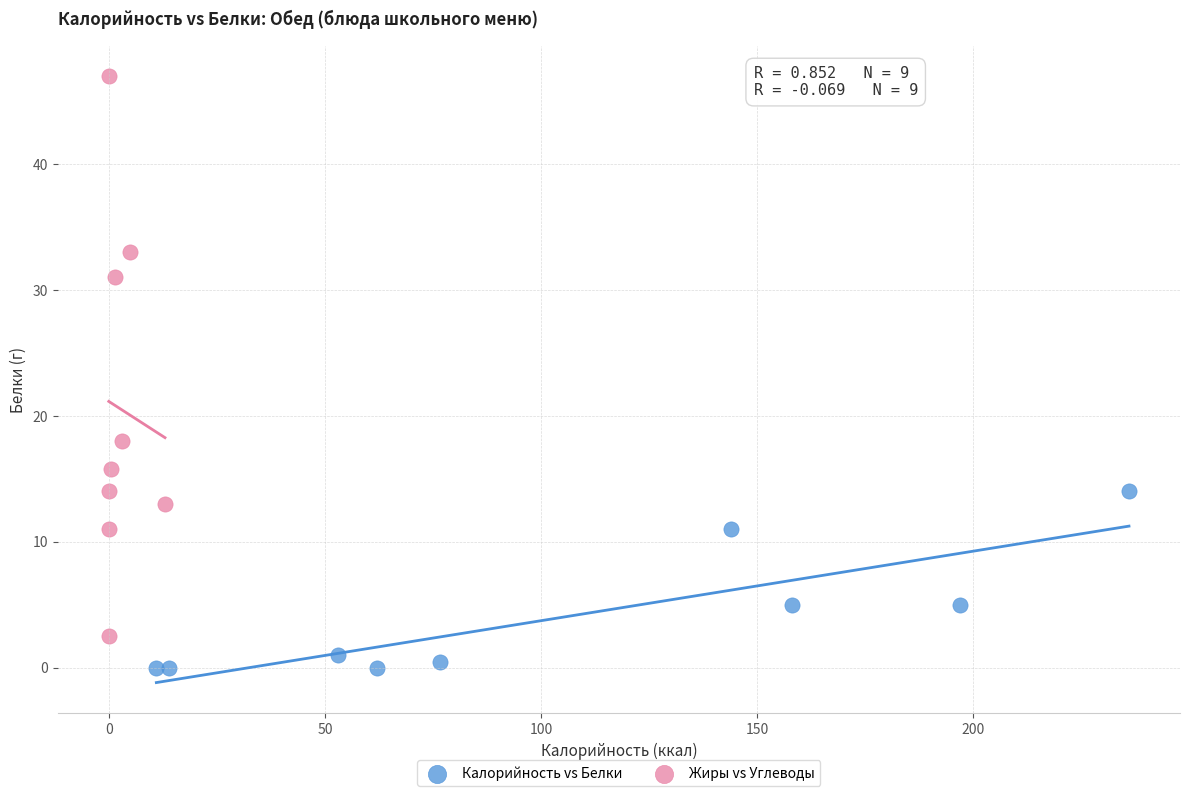

Which series contains the lowest Y value?

Калорийность vs Белки